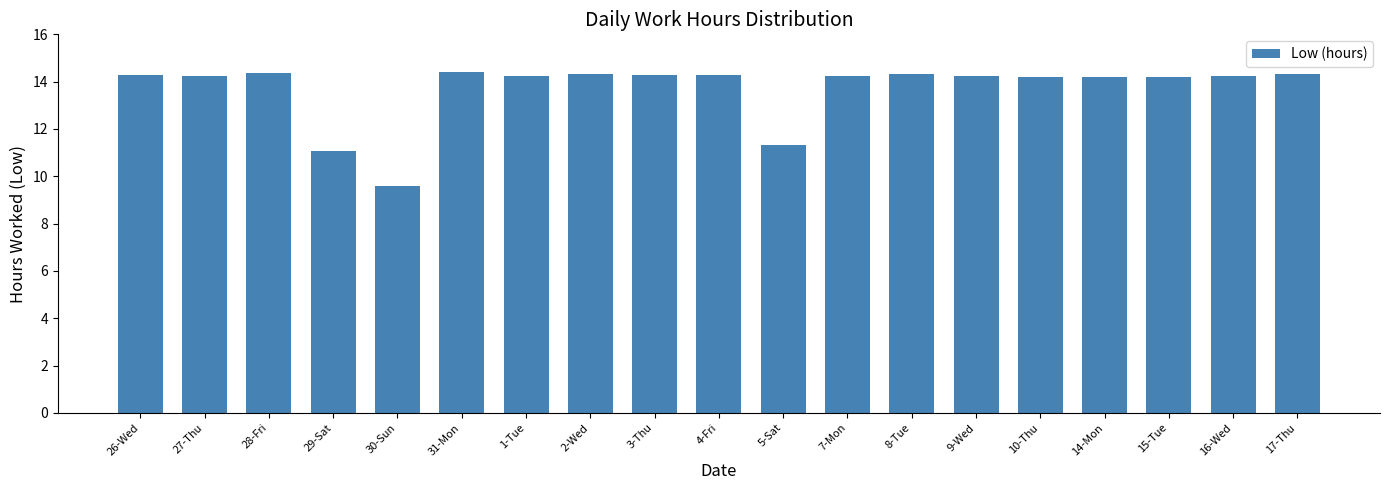

What is the change in value from 2-Wed to 10-Thu?

-0.1